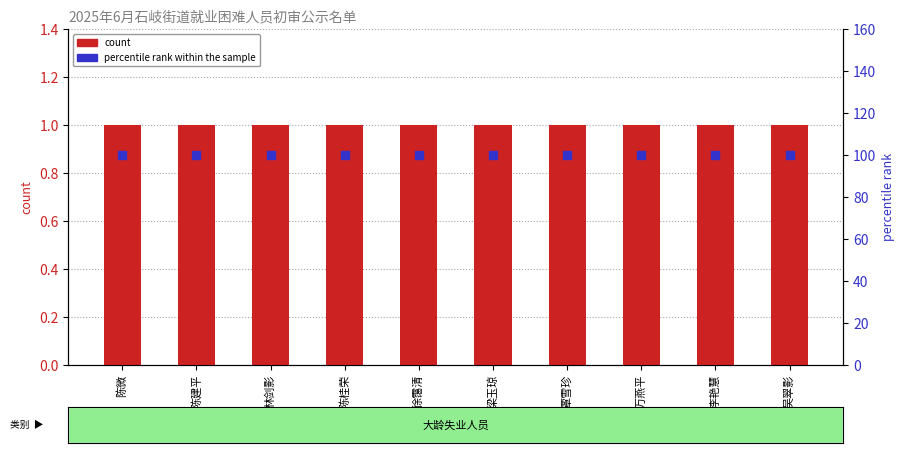

Which series reaches the minimum Y coordinate?

count